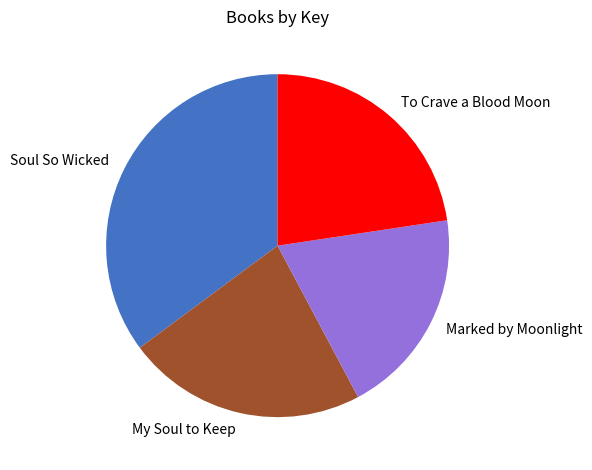

Is the sum of My Soul to Keep and Soul So Wicked greater than half?

Yes